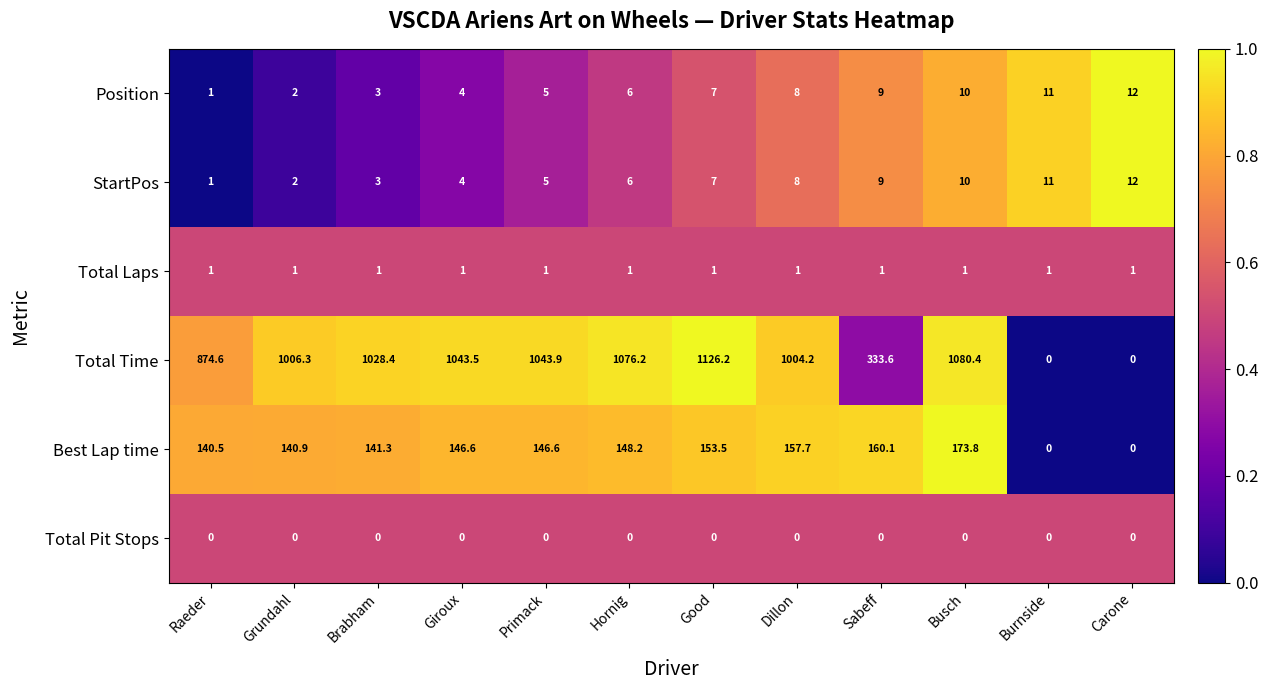

Count the number of categories in the chart.

12